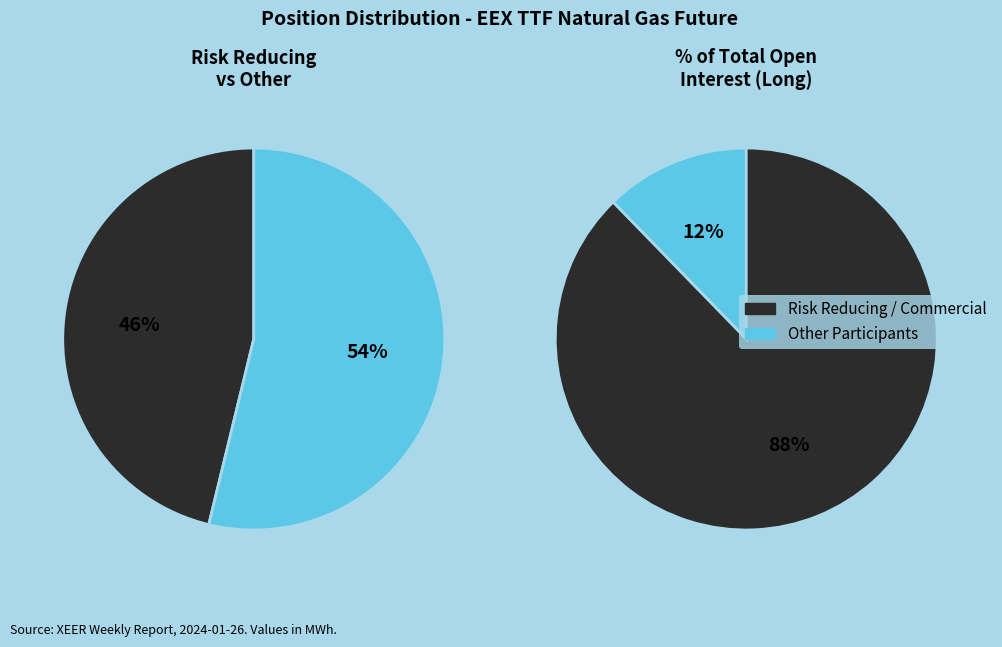

Does any single category account for the majority?

Yes